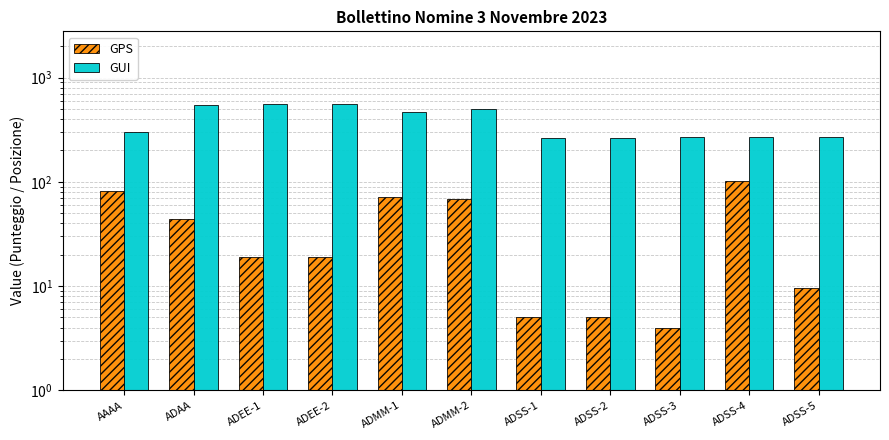

At which label is GUI closest to 410?

ADMM-1